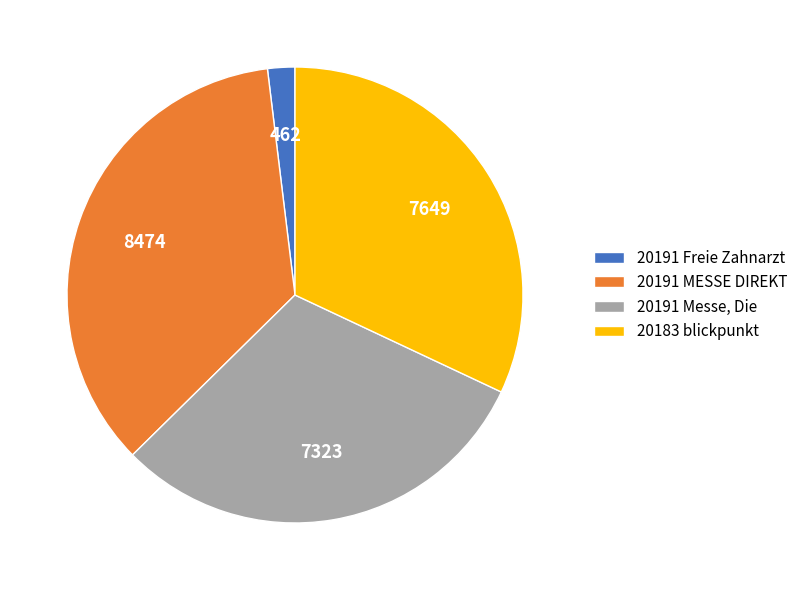

Rank the categories by value from highest to lowest.

20191 MESSE DIREKT, 20183 blickpunkt, 20191 Messe, Die, 20191 Freie Zahnarzt